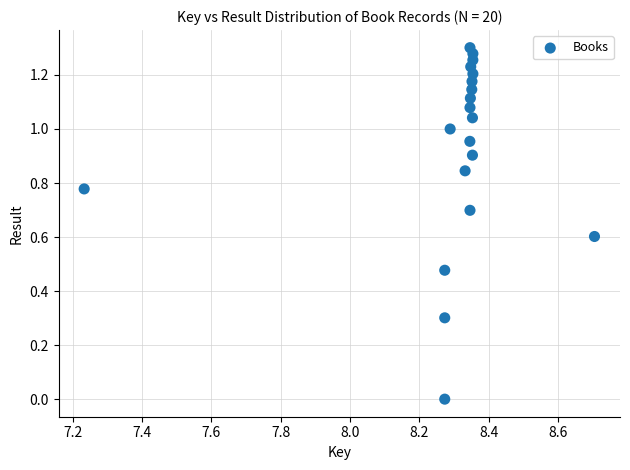

What is the range of X values (max minus min)?

1.5